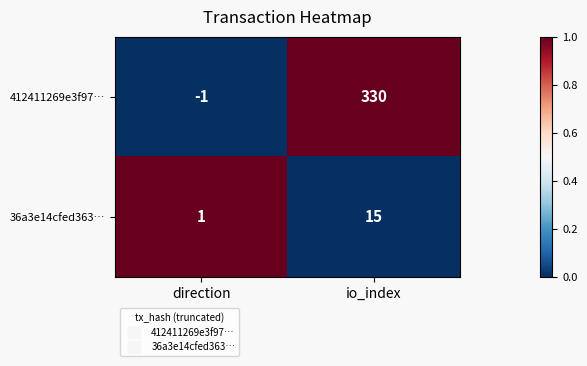

Which label corresponds to the largest value in the chart?

io_index